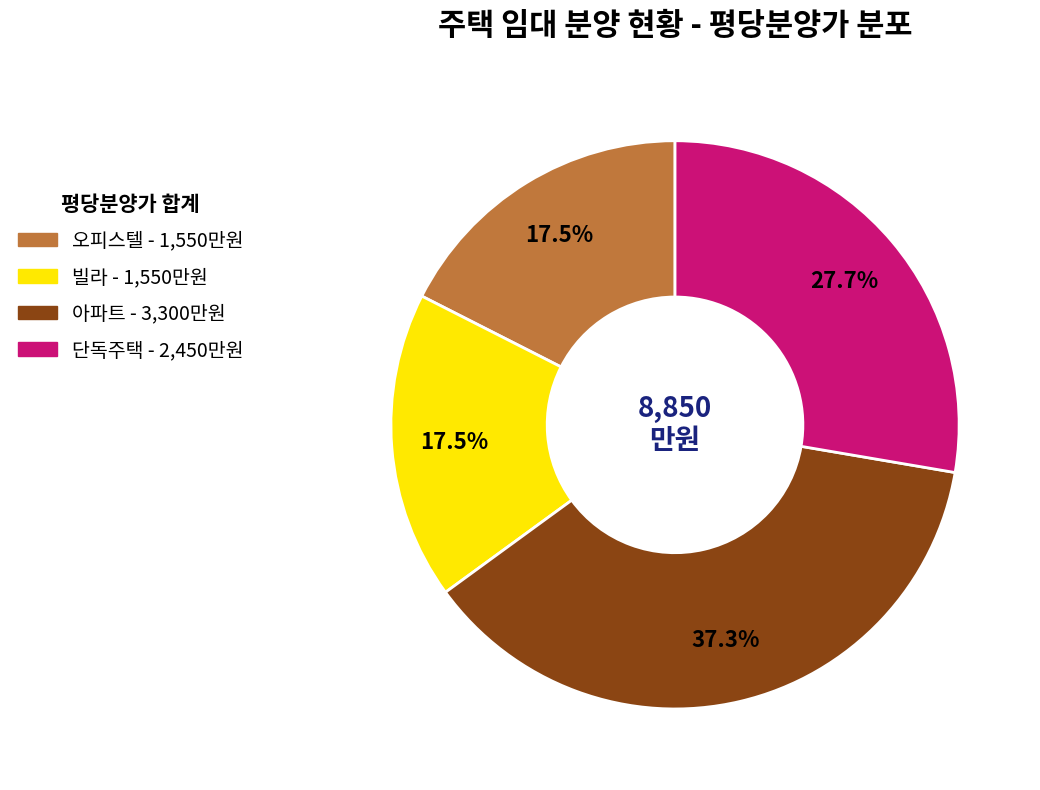

Is there any slice that represents more than half of the pie?

No